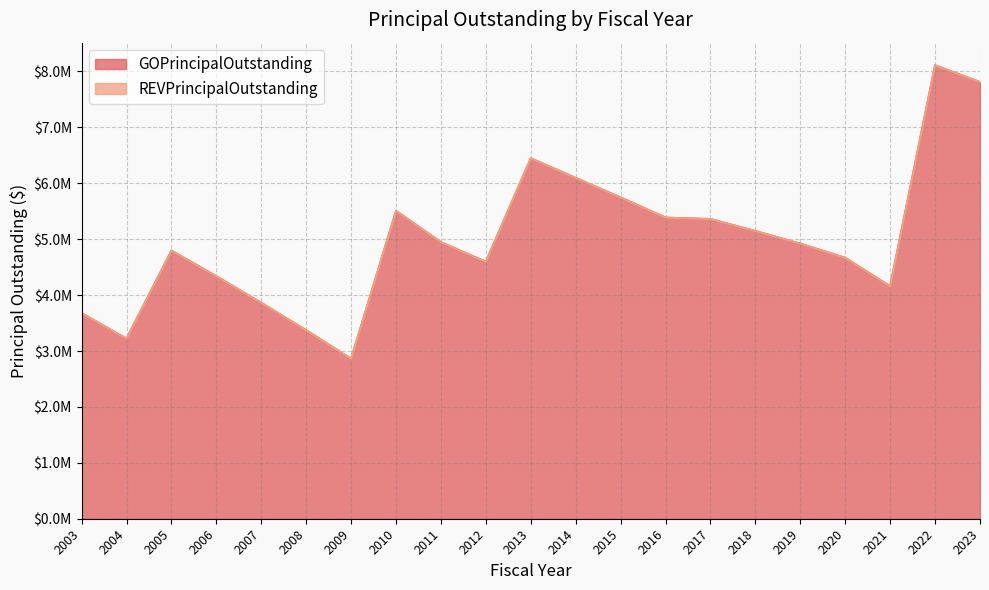

List the labels in order of value, smallest first.

2009, 2004, 2008, 2003, 2007, 2021, 2006, 2012, 2020, 2005, 2019, 2011, 2018, 2017, 2016, 2010, 2015, 2014, 2013, 2023, 2022